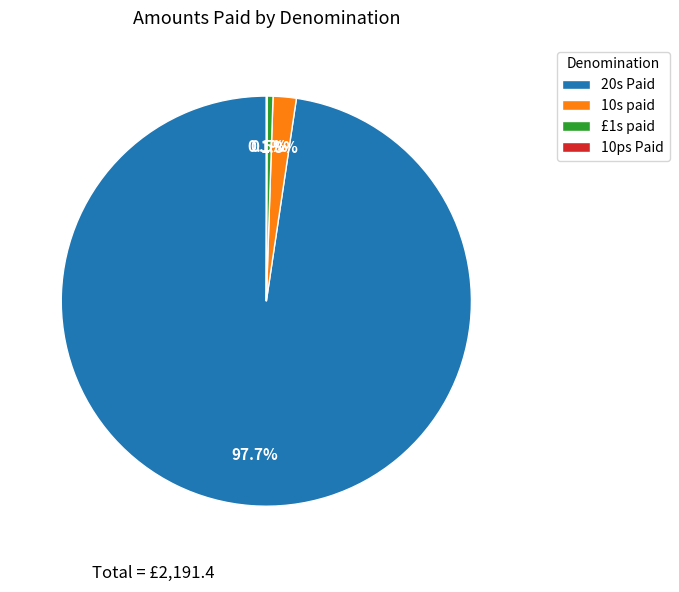

To the nearest percent, what is the difference between the largest and smallest slice percentages?

98%